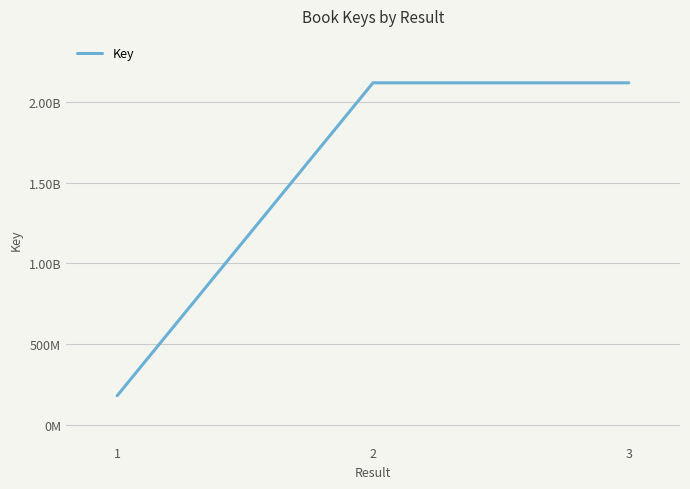

Between 1 and 2, which is larger?

2